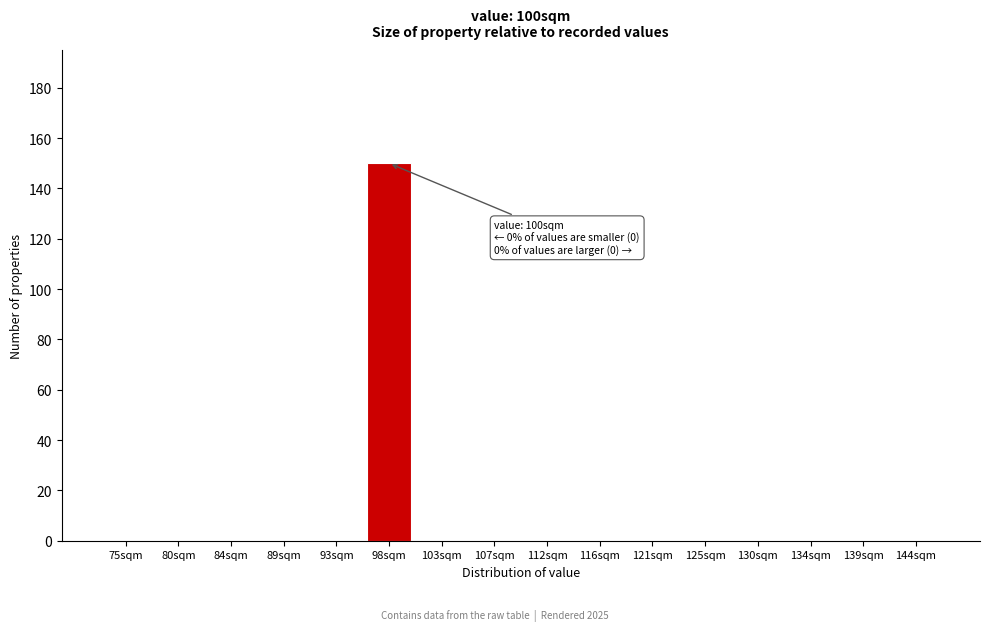

Reading right to left, what are all the values shown in this chart?

144sqm=0	139sqm=0	134sqm=0	130sqm=0	125sqm=0	121sqm=0	116sqm=0	112sqm=0	107sqm=0	103sqm=0	98sqm=150	93sqm=0	89sqm=0	84sqm=0	80sqm=0	75sqm=0